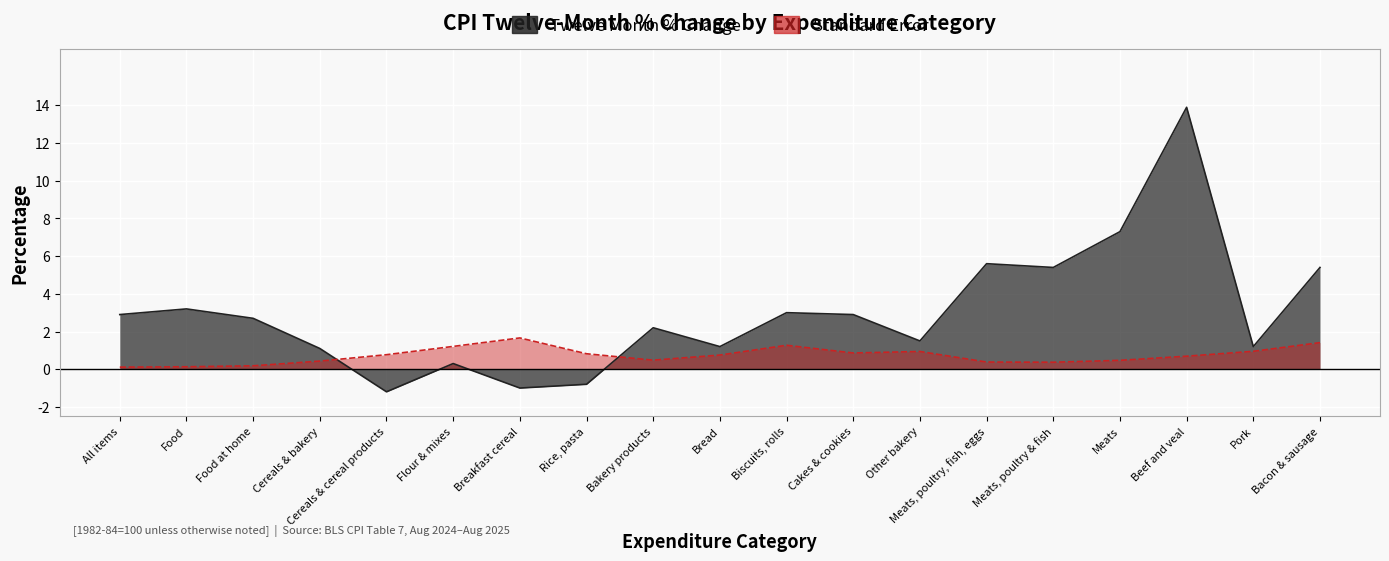

How many intersections are there between Standard Error and Twelve Month % Change?

2